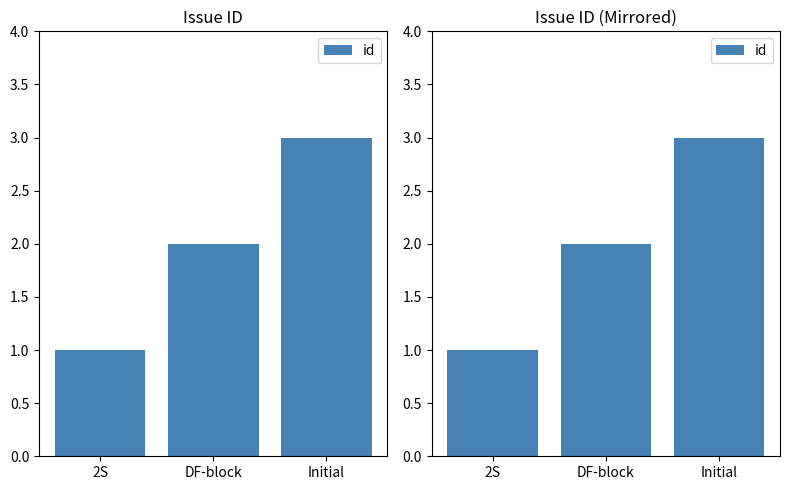

True or false: the data shows 1 at 2S.

False